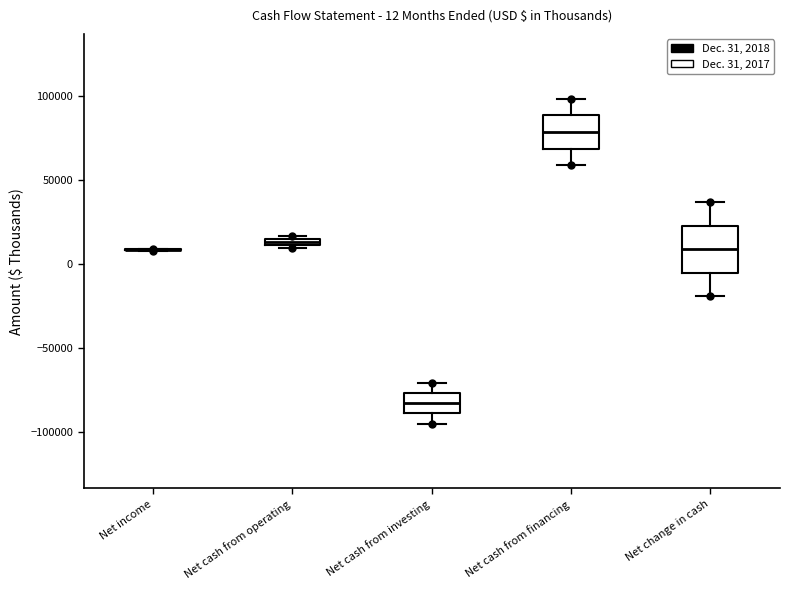

Which box is the tallest, from its lower edge to its upper edge?

Net change in cash